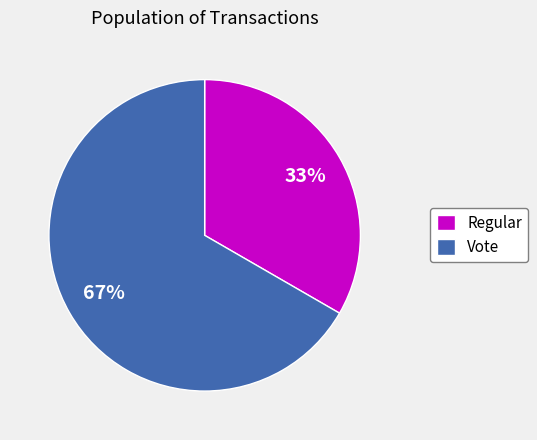

How many segments does this pie chart have?

2